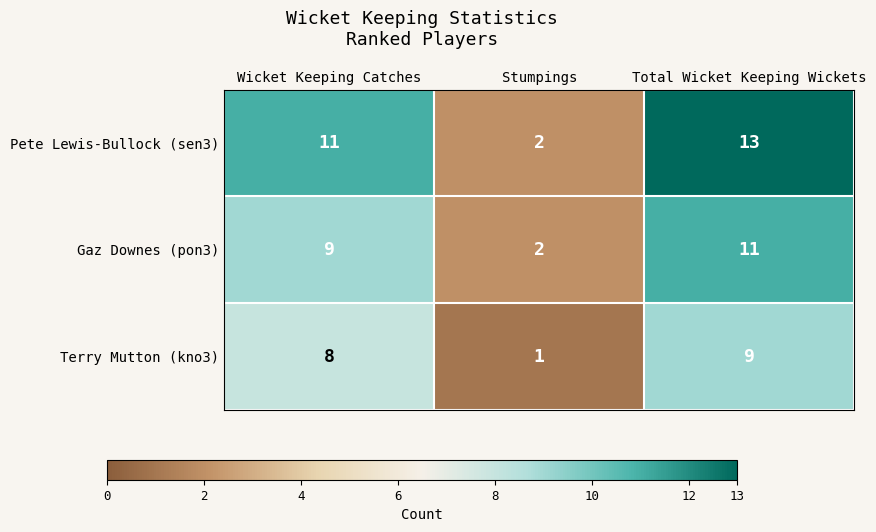

Rank the series by their maximum value, from lowest to highest.

Terry Mutton (kno3), Gaz Downes (pon3), Pete Lewis-Bullock (sen3)